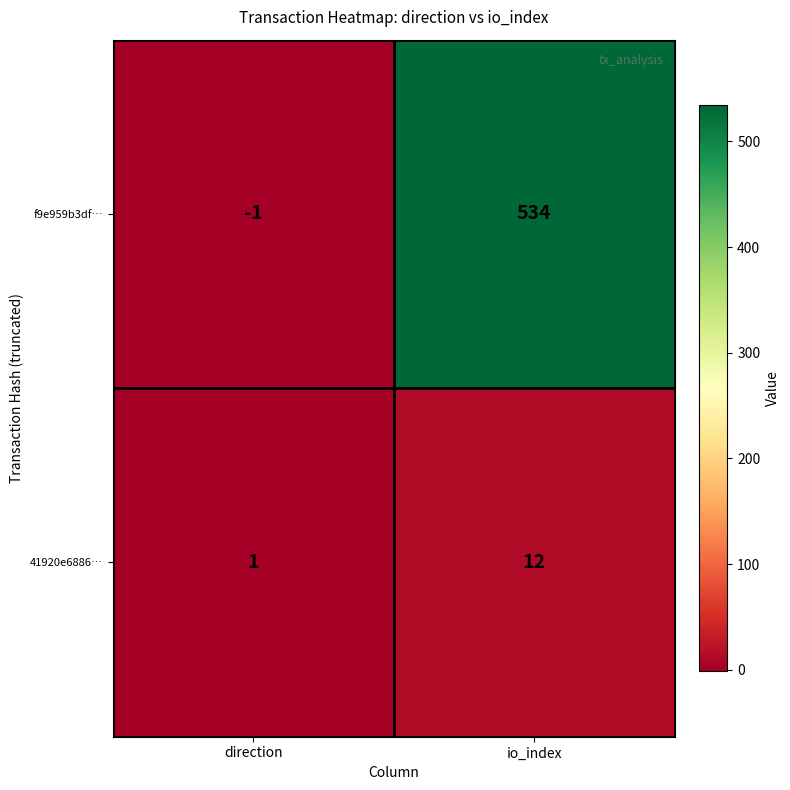

Which series changed the most between direction and io_index?

f9e959b3df…